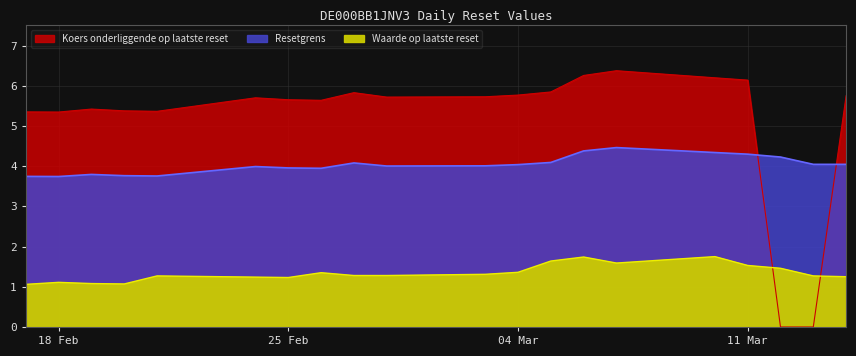

How many lines are shown in the chart?

3